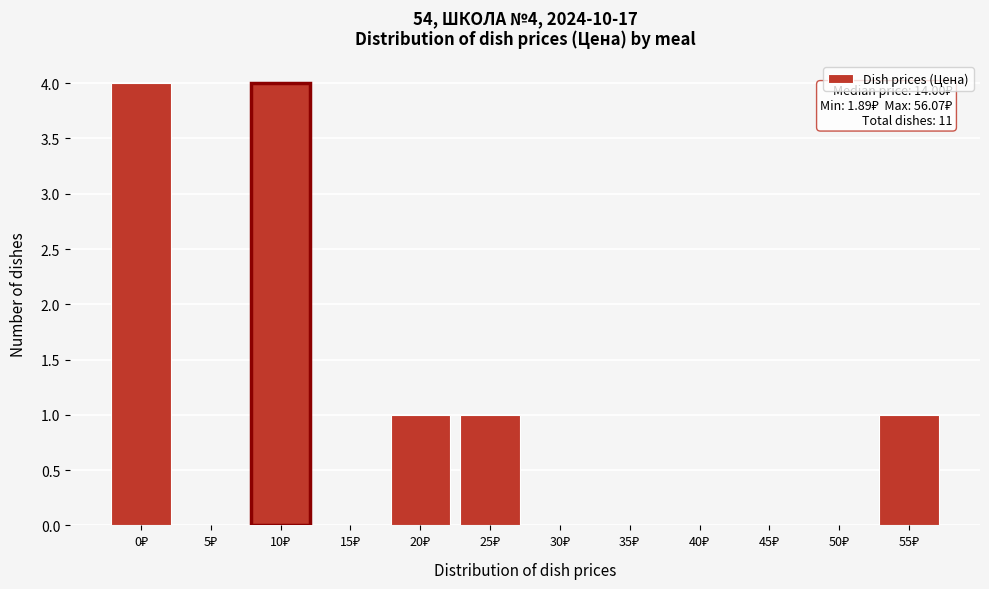

What is the greatest value displayed?

4